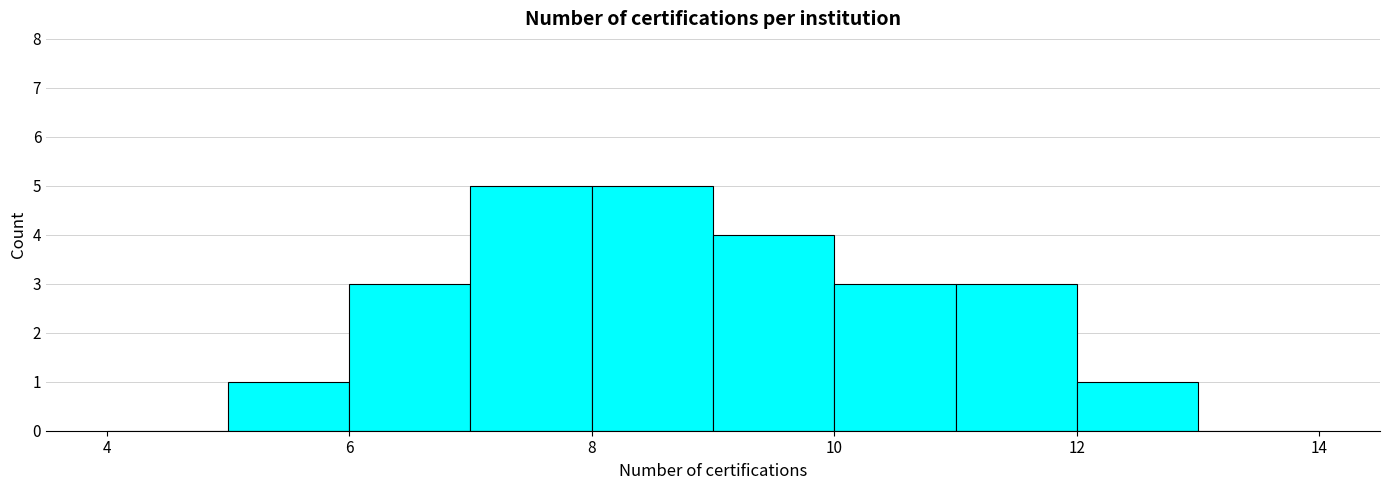

Reading left to right, list every bar in this chart as the range it spans on the x-axis followed by its height. The values are not printed on the chart, so give them approximately, as read against the axis.

4 to 5: 0
5 to 6: 1
6 to 7: 3
7 to 8: 5
8 to 9: 5
9 to 10: 4
10 to 11: 3
11 to 12: 3
12 to 13: 1
13 to 14: 0